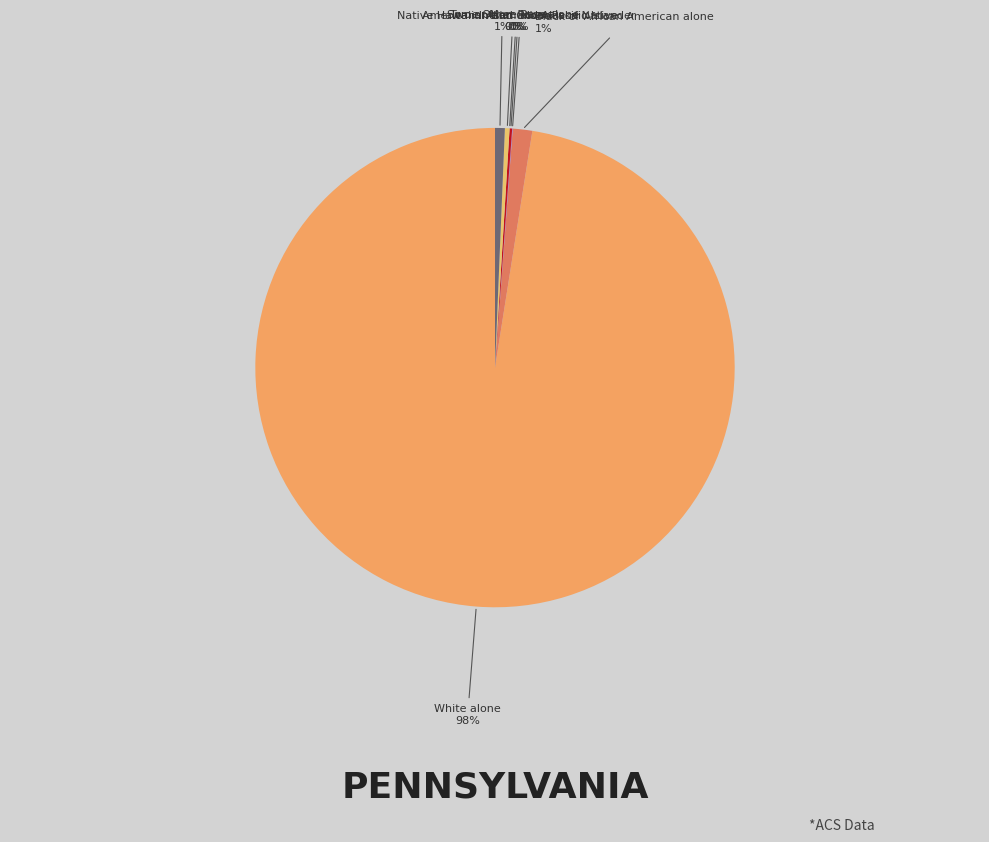

Approximately how many times larger is the value at Two or More Races compared to Some Other Race alone?

2.1